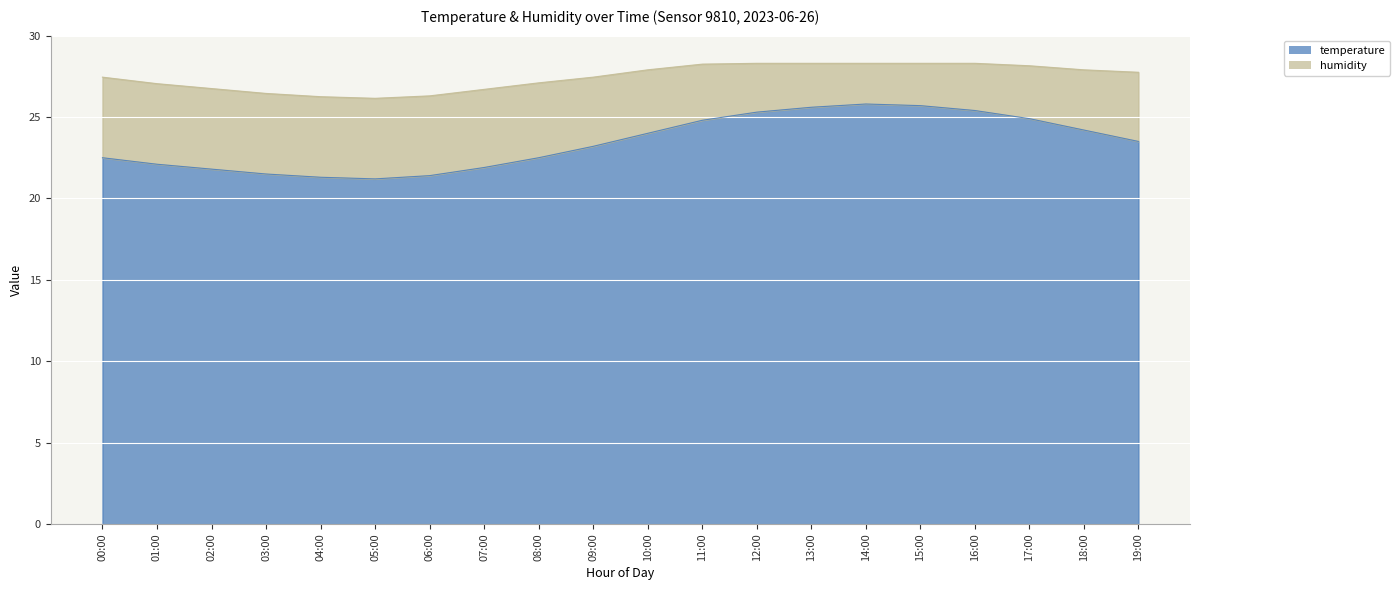

How many series are shown in this chart?

1